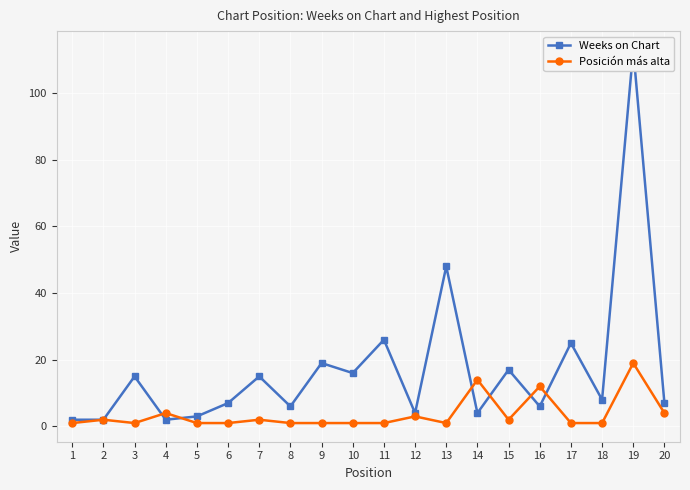

Is it true that Posición más alta equals 4 at 4?

True